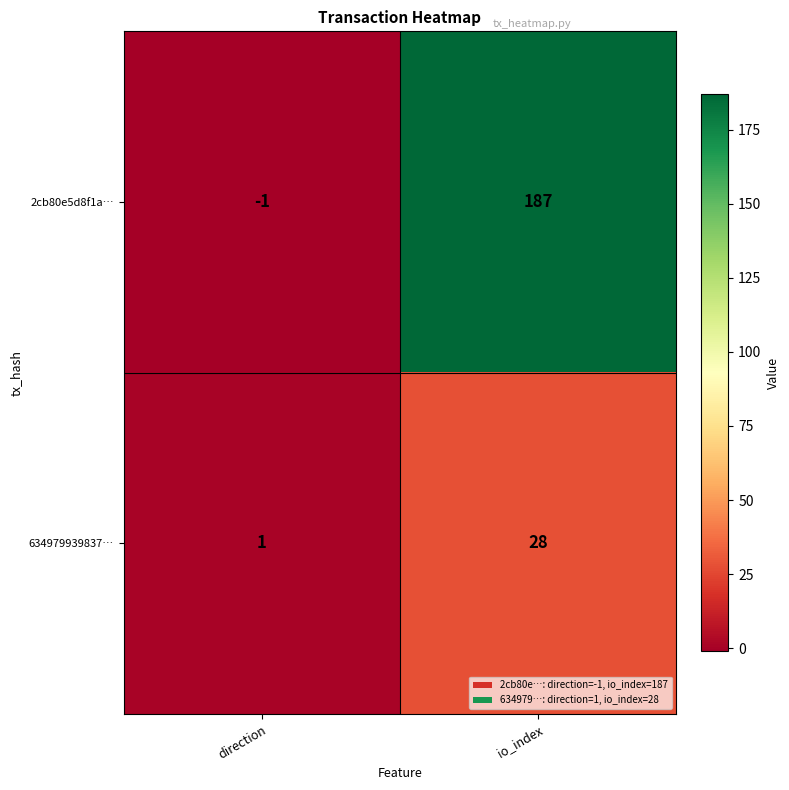

What is the sum of the 2cb80e5d8f1a… values at io_index and direction?

186